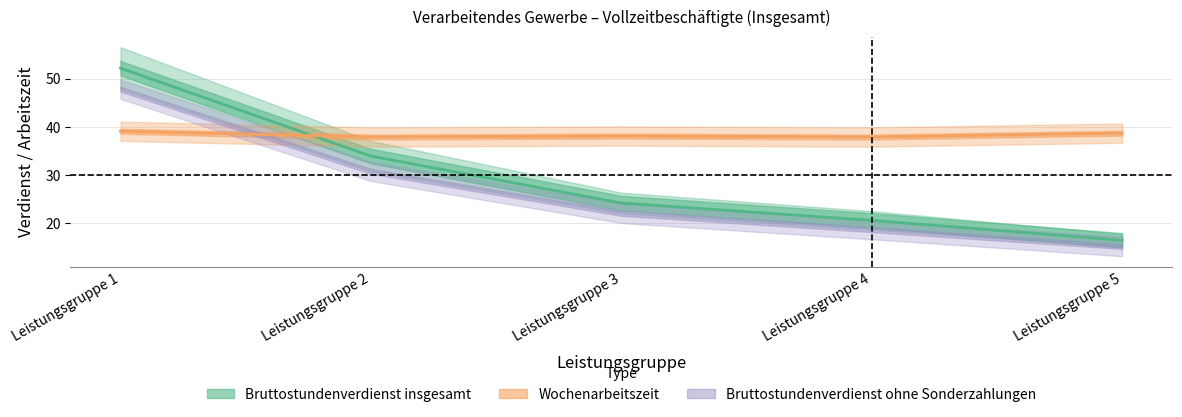

How many interior local peaks does the Wochenarbeitszeit series have?

1